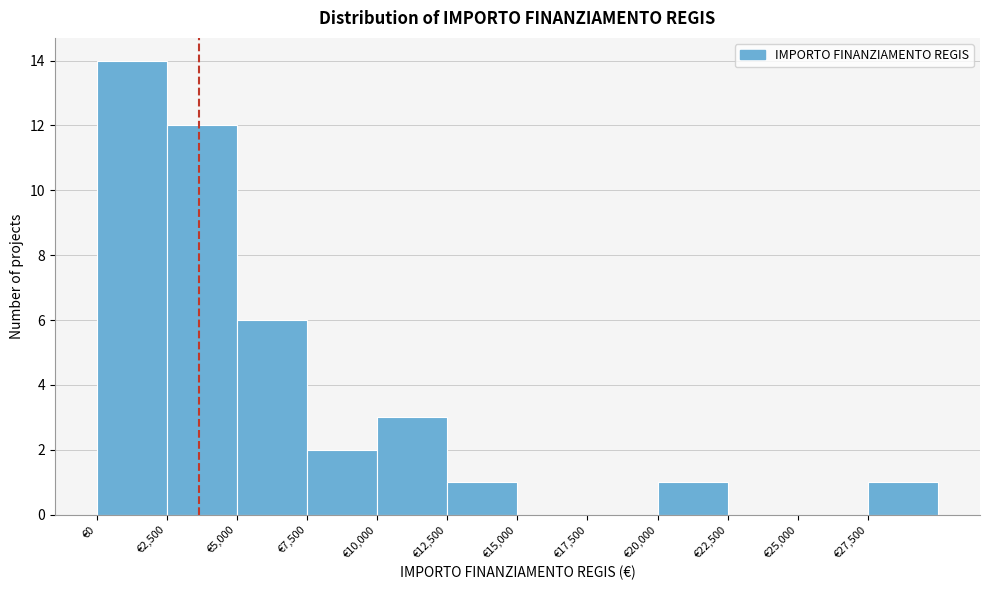

What is the height of the bar covering 7500 to 10000 on the x-axis? The values are not printed on the chart, so give them approximately, as read against the axis.

2